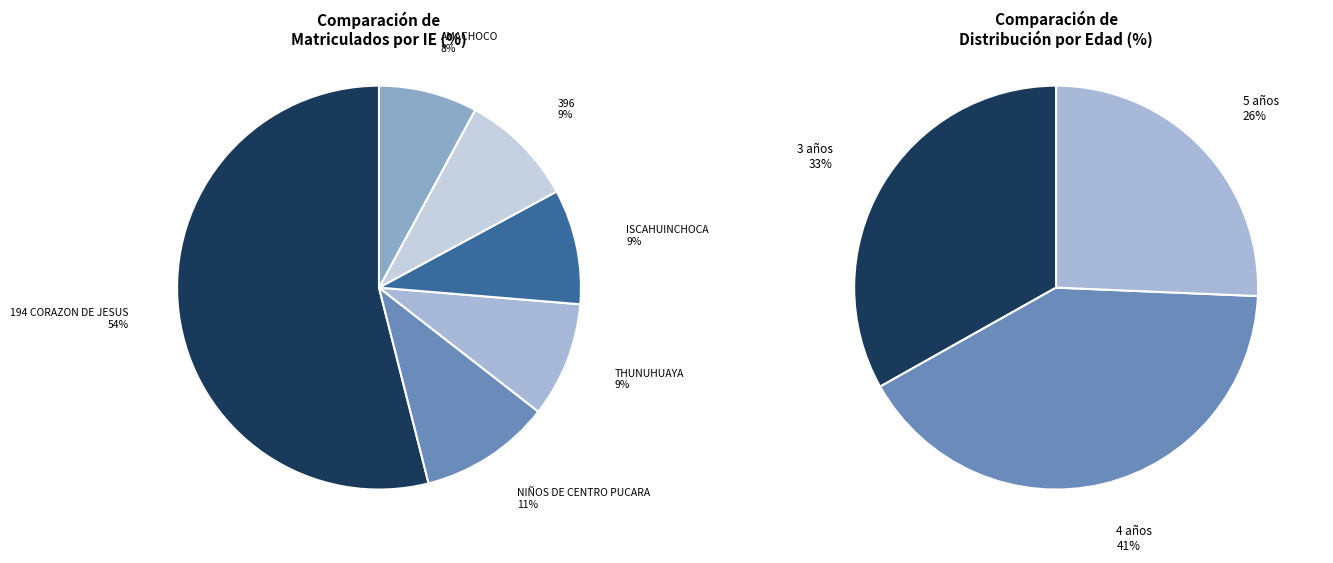

The THUNUHUAYA slice represents 1% of the pie. True or false?

False